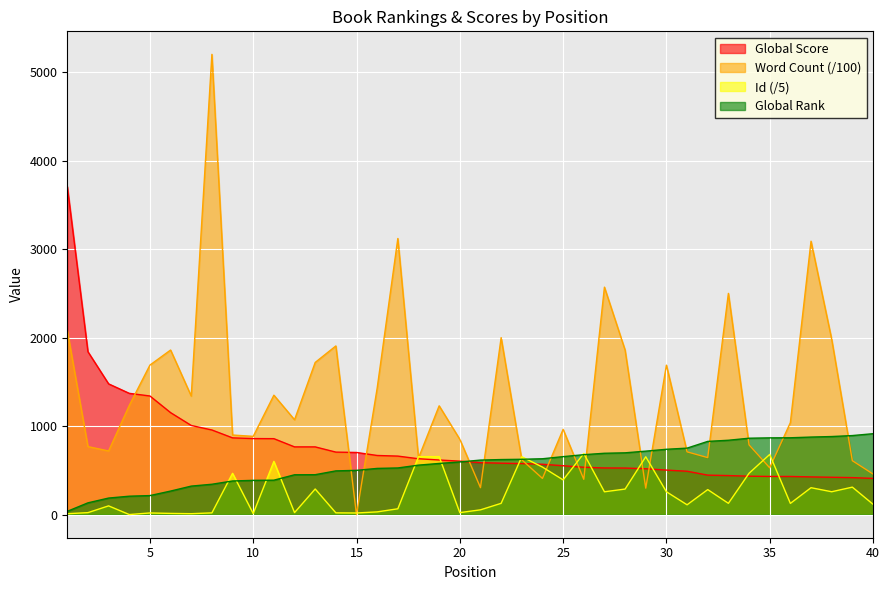

Reading left to right, what are all the values shown in this chart?

Global Score: 1=3707.0	2=1841.0	3=1478.0	4=1371.0	5=1341.0	6=1153.0	7=1008.0	8=957.0	9=868.0	10=860.0	11=859.0	12=766.0	13=766.0	14=707.0	15=703.0	16=669.0	17=662.0	18=632.0	19=618.0	20=605.0	21=588.0	22=582.0	23=577.0	24=570.0	25=553.0	26=536.0	27=528.0	28=527.0	29=519.0	30=504.0	31=491.0	32=447.0	33=442.0	34=435.0	35=432.0	36=432.0	37=427.0	38=423.0	39=419.0	40=410.0
Global Rank: 1=38.0	2=134.0	3=188.0	4=209.0	5=216.0	6=267.0	7=323.0	8=344.0	9=381.0	10=388.0	11=390.0	12=451.0	13=452.0	14=495.0	15=501.0	16=523.0	17=528.0	18=560.0	19=579.0	20=596.0	21=617.0	22=623.0	23=626.0	24=632.0	25=656.0	26=678.0	27=694.0	28=699.0	29=718.0	30=739.0	31=752.0	32=828.0	33=841.0	34=864.0	35=868.0	36=869.0	37=877.0	38=883.0	39=894.0	40=915.0
Word Count: 1=2080.0	2=769.4	3=720.0	4=1233.8	5=1690.0	6=1860.0	7=1340.0	8=5200.0	9=900.0	10=885.0	11=1350.0	12=1072.5	13=1720.0	14=1906.4	15=0.0	16=1430.0	17=3120.0	18=640.0	19=1230.0	20=851.4	21=305.6	22=2000.0	23=620.0	24=410.0	25=964.2	26=400.0	27=2570.4	28=1860.0	29=300.0	30=1689.2	31=710.0	32=645.0	33=2500.0	34=789.0	35=530.0	36=1040.0	37=3089.3	38=1982.3	39=610.0	40=460.0
Id: 1=11.2	2=23.4	3=99.8	4=1.8	5=19.8	6=14.6	7=11.4	8=20.6	9=467.6	10=12.6	11=602.2	12=23.8	13=290.4	14=21.0	15=19.4	16=31.8	17=66.8	18=655.4	19=655.8	20=23.6	21=55.0	22=128.4	23=654.6	24=538.0	25=393.2	26=691.6	27=259.0	28=289.6	29=654.2	30=259.2	31=112.0	32=283.6	33=128.6	34=468.2	35=680.6	36=127.6	37=305.0	38=259.4	39=311.4	40=118.4